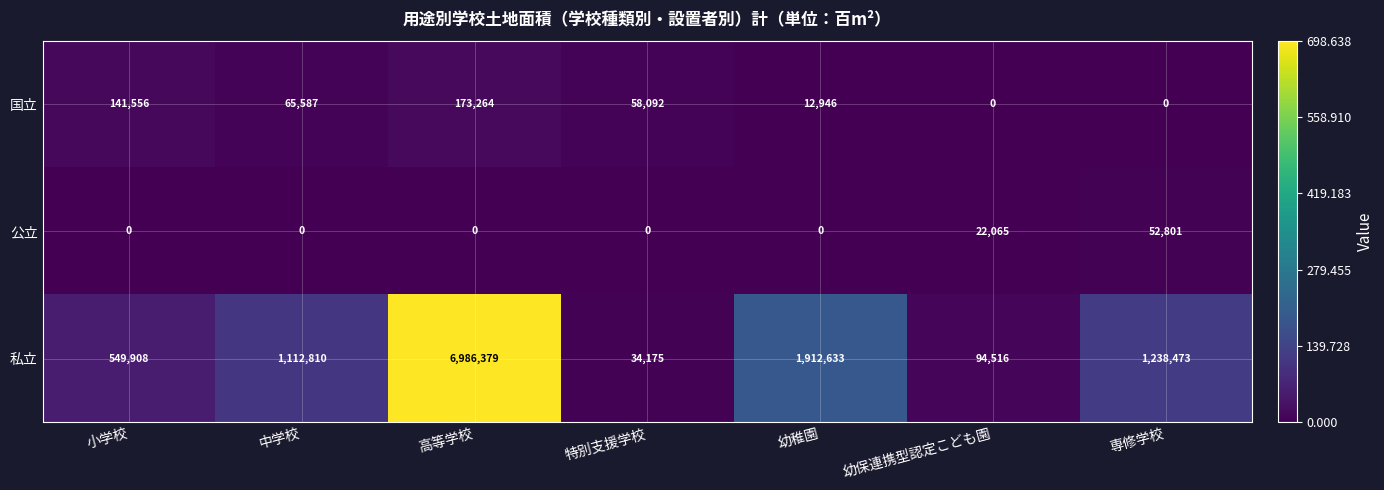

What is the maximum value shown in the chart?

6986379